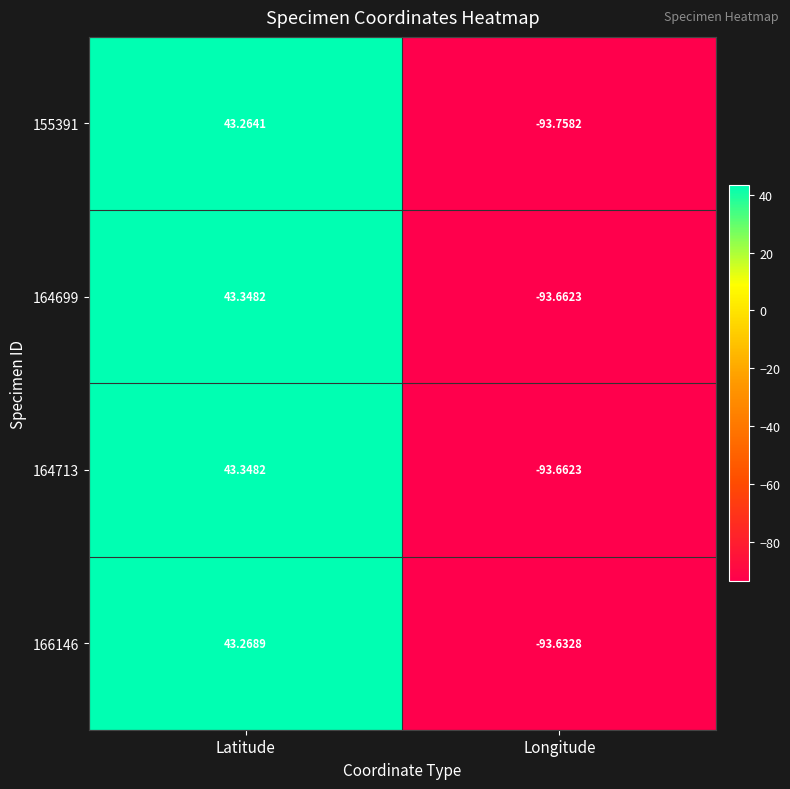

How many values in 164699 are above zero?

1